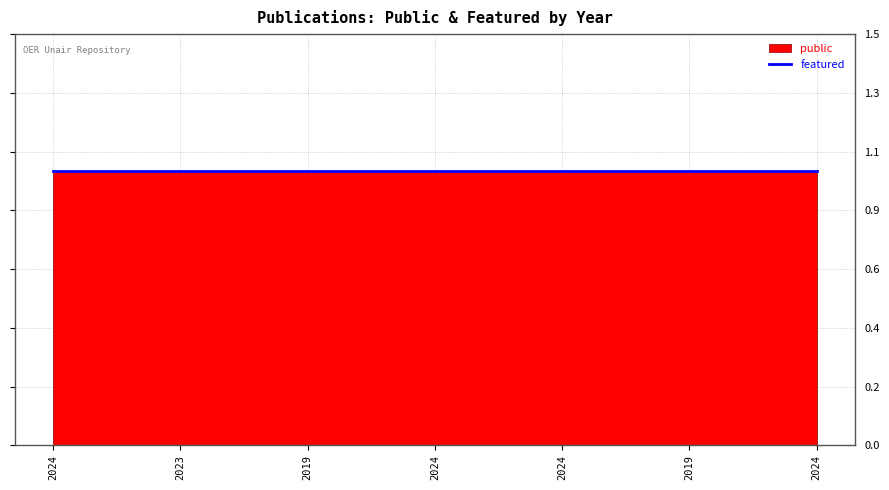

True or false: featured has more than 1 interior local peaks.

False